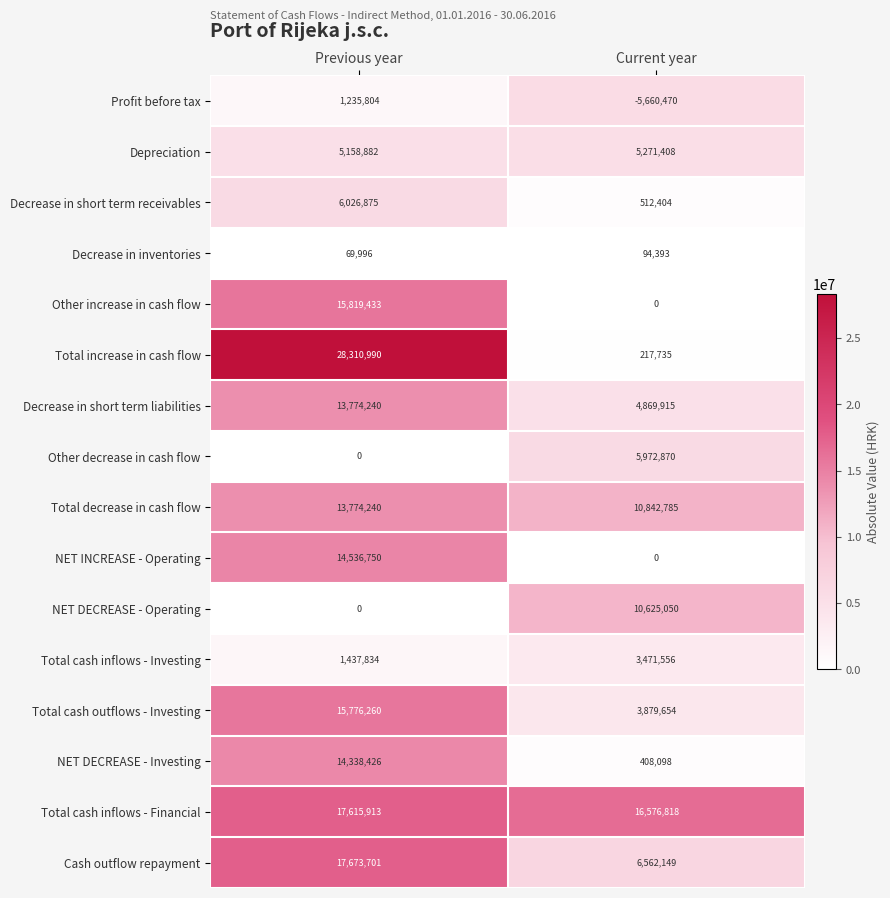

Count the number of categories in the chart.

2